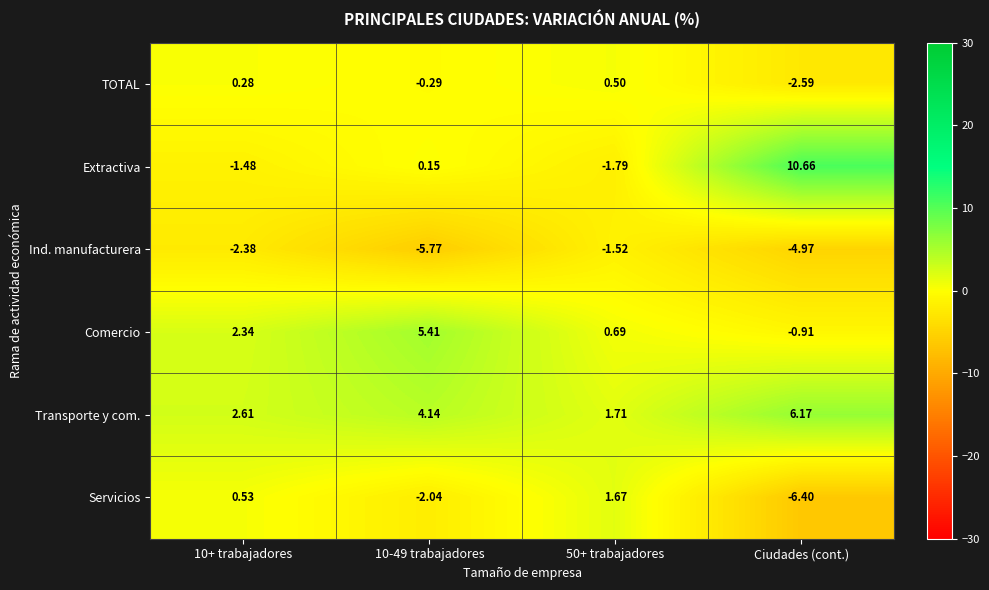

At which category does the chart reach its peak across all series?

Ciudades (cont.)